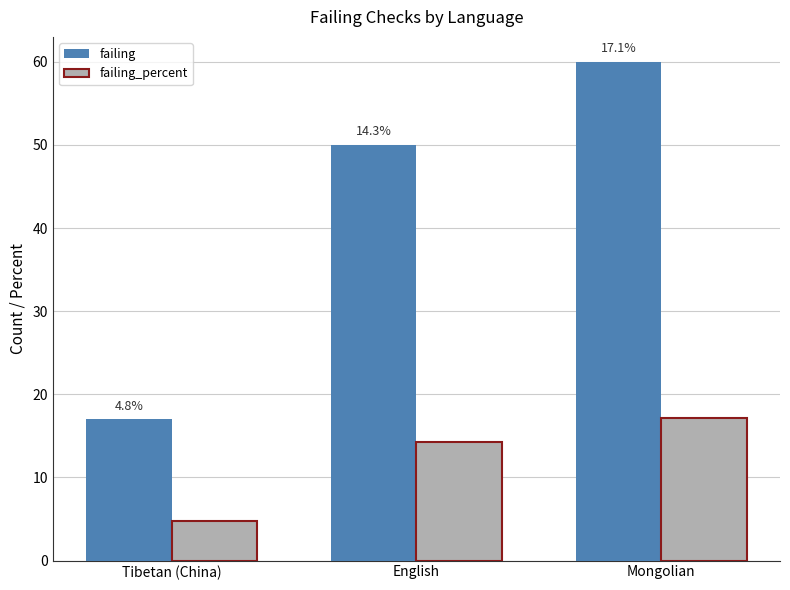

What is the sum of the failing_percent values at Mongolian and English?

31.4